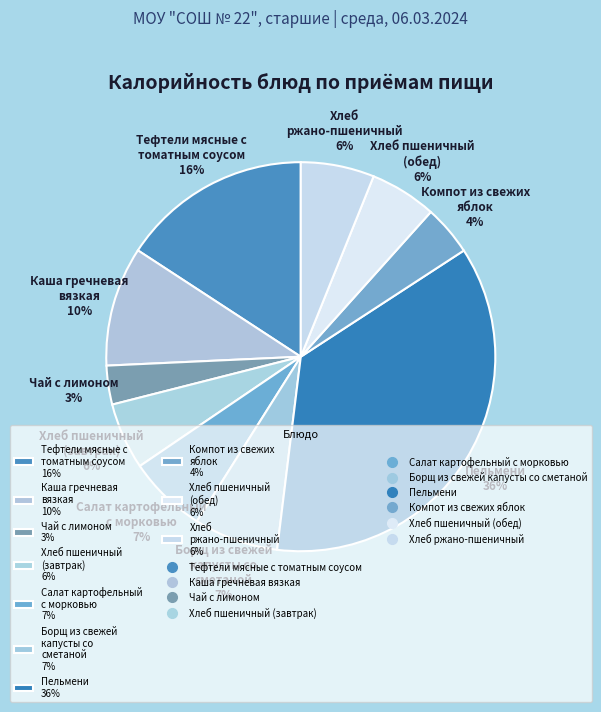

What percentage is the Пельмени slice, to the nearest percent?

36%